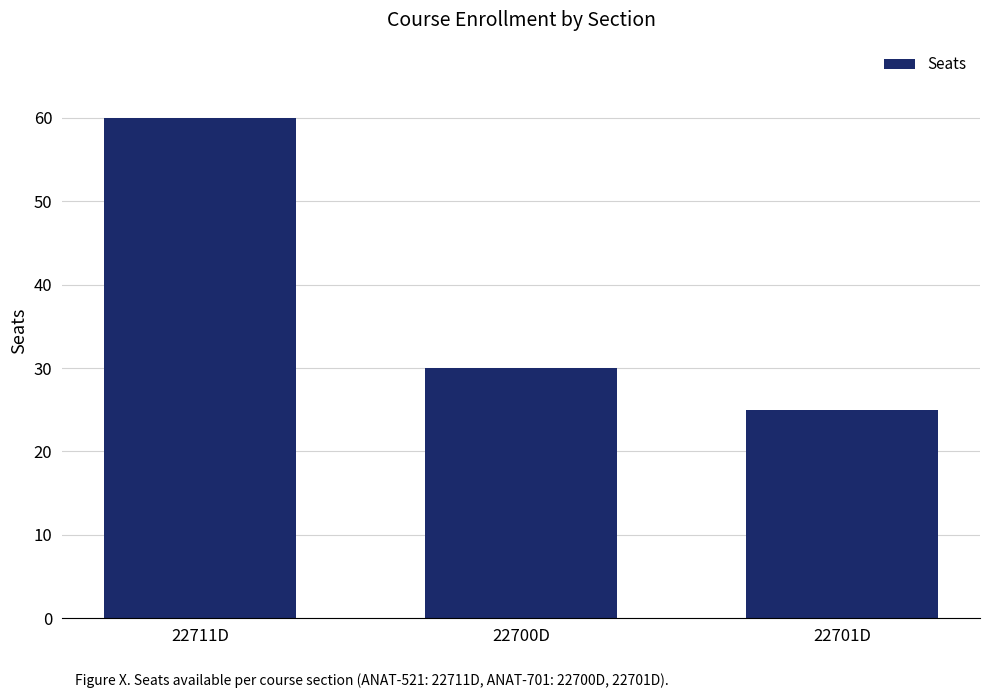

Reading left to right, what are all the values shown in this chart?

60	30	25